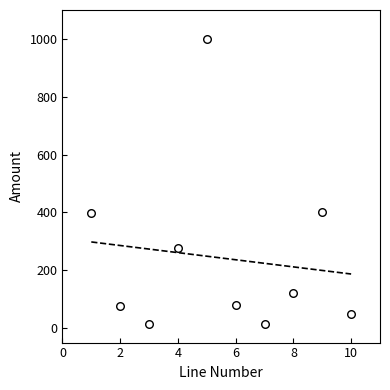

What is the range of X values (max minus min)?

9.0